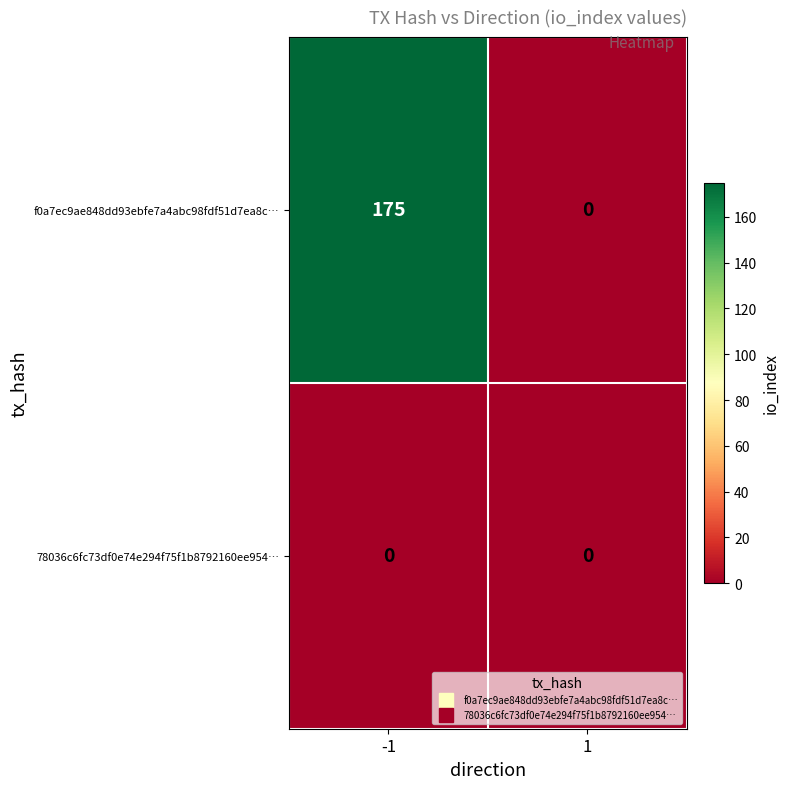

List the series in order of their peak value, lowest first.

78036c6fc73df0e74e294f75f1b8792160ee954…, f0a7ec9ae848dd93ebfe7a4abc98fdf51d7ea8c…